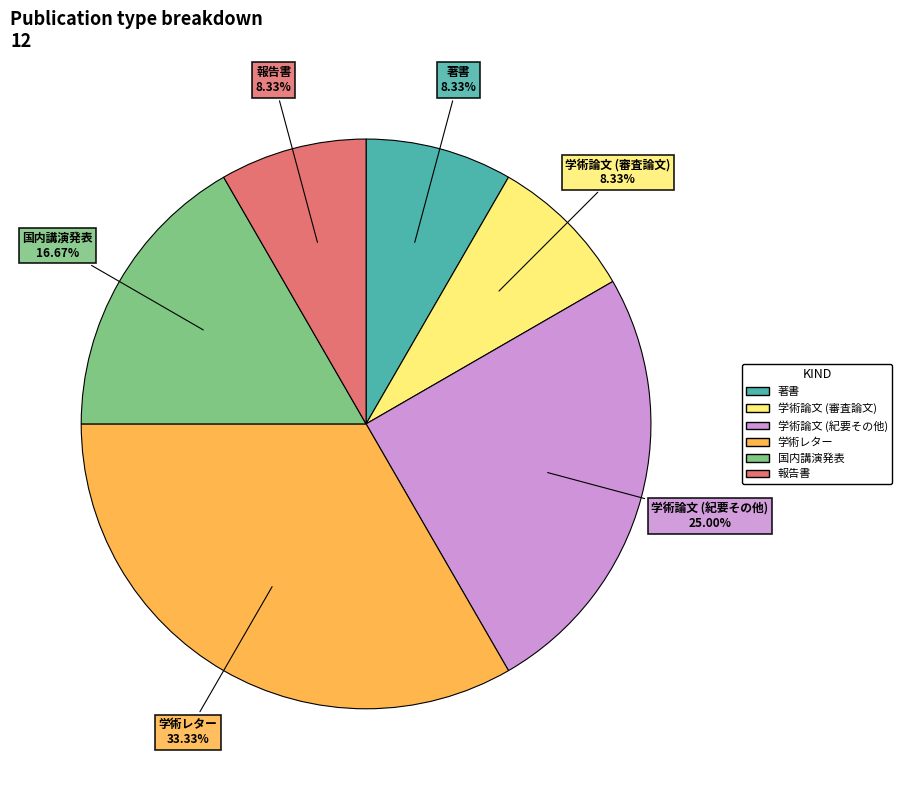

The 学術論文 (紀要その他) slice represents 12% of the pie. True or false?

False